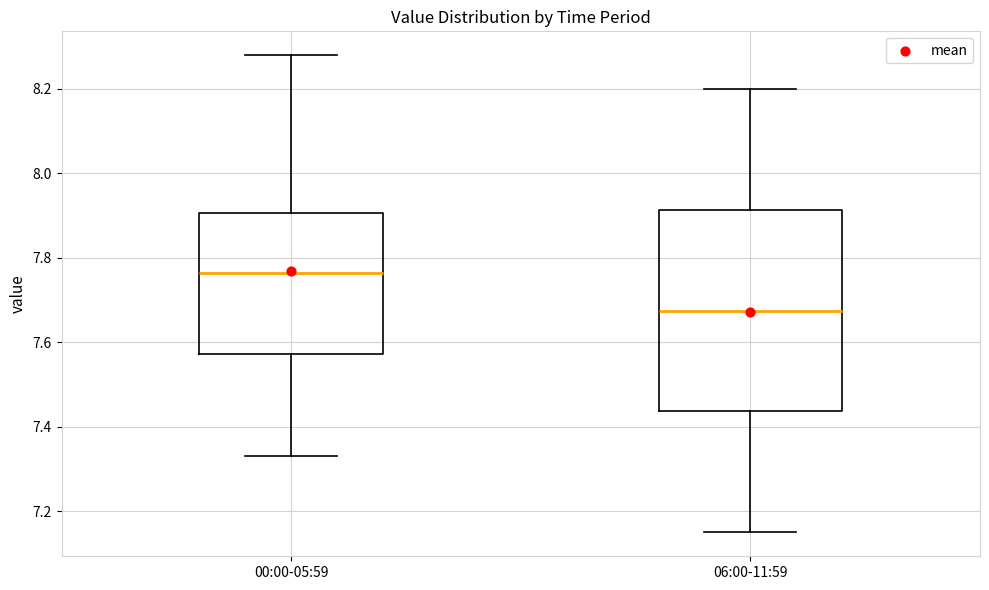

Reading left to right, transcribe this box plot: for each box, give where its median line is, the range the box spans, and where its two whiskers end, as read against the y-axis. The values are not printed on the chart, so give them approximately, as read against the axis.

00:00-05:59: median 7.76, box 7.58 to 7.90, whiskers 7.34 to 8.28
06:00-11:59: median 7.68, box 7.44 to 7.92, whiskers 7.16 to 8.20